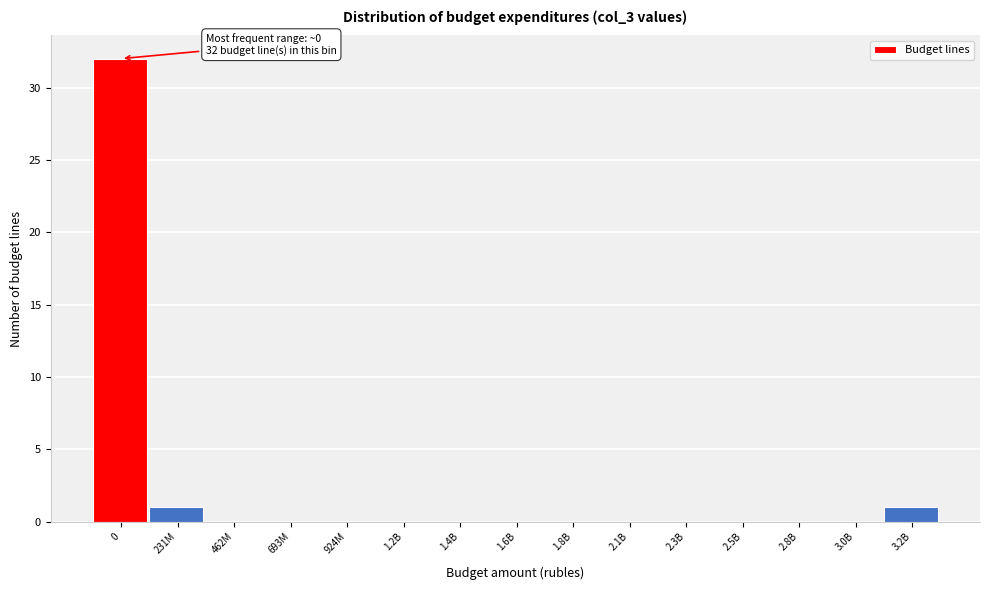

Reading left to right, extract all data points from this chart.

0=32	231M=1	462M=0	693M=0	924M=0	1.2B=0	1.4B=0	1.6B=0	1.8B=0	2.1B=0	2.3B=0	2.5B=0	2.8B=0	3.0B=0	3.2B=1